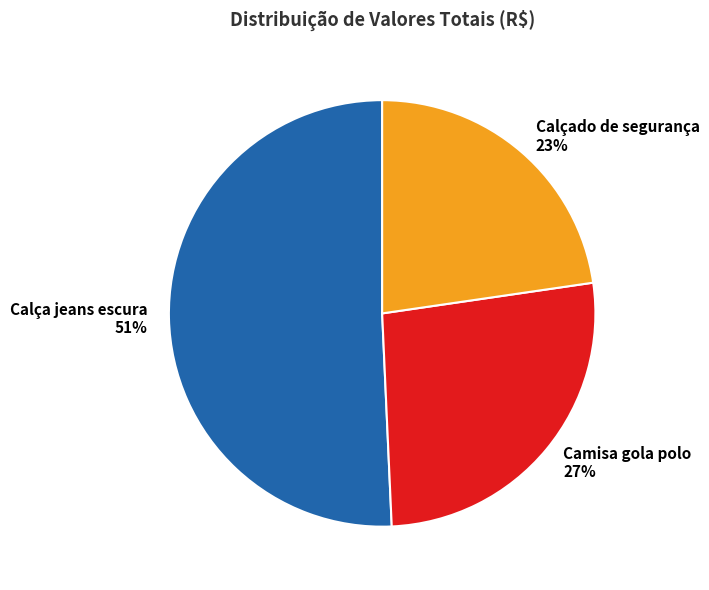

To the nearest percent, what portion does Calçado de segurança 23% represent?

23%